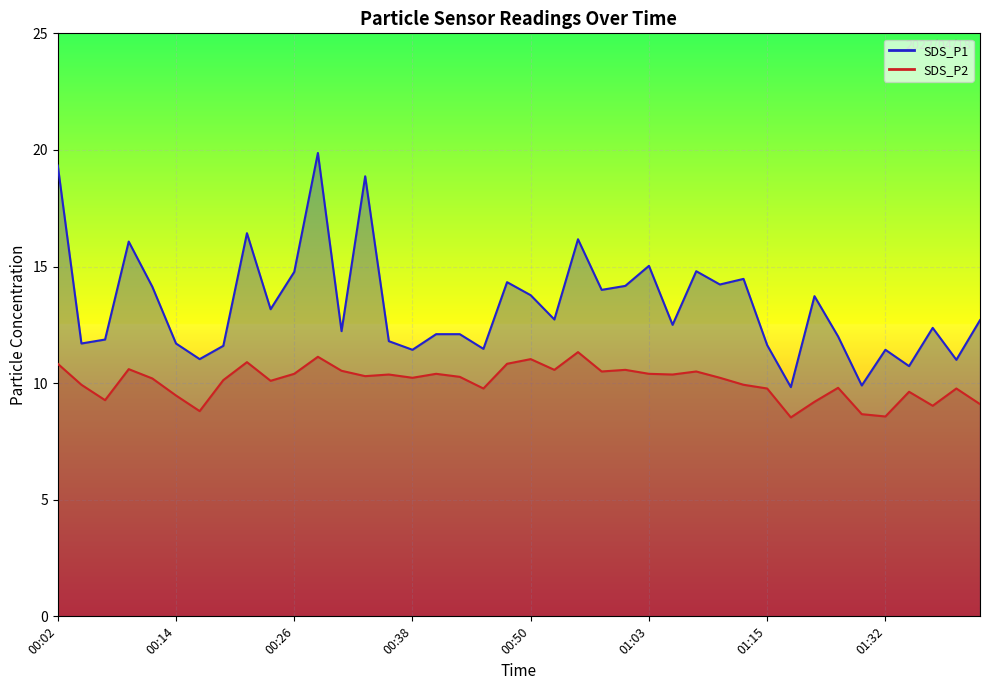

In SDS_P1, how many points are higher than both neighbors (excluding endpoints)?

12